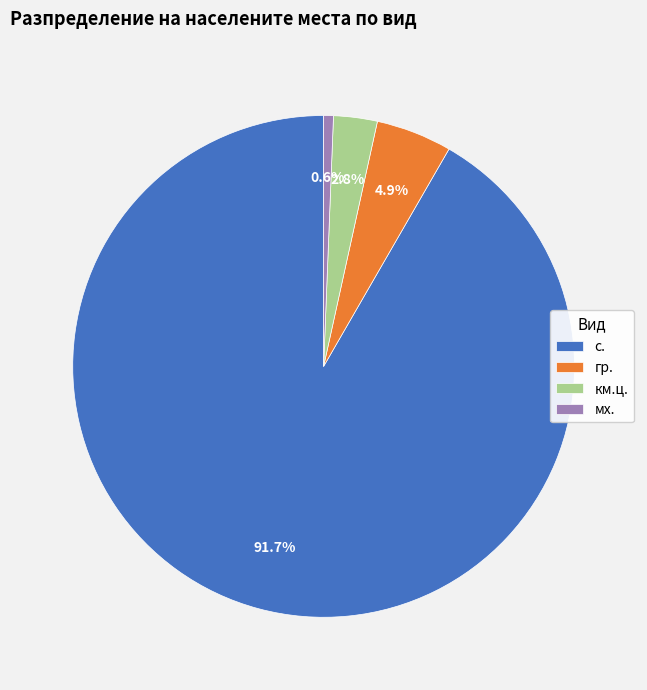

Which category accounts for the majority?

с.